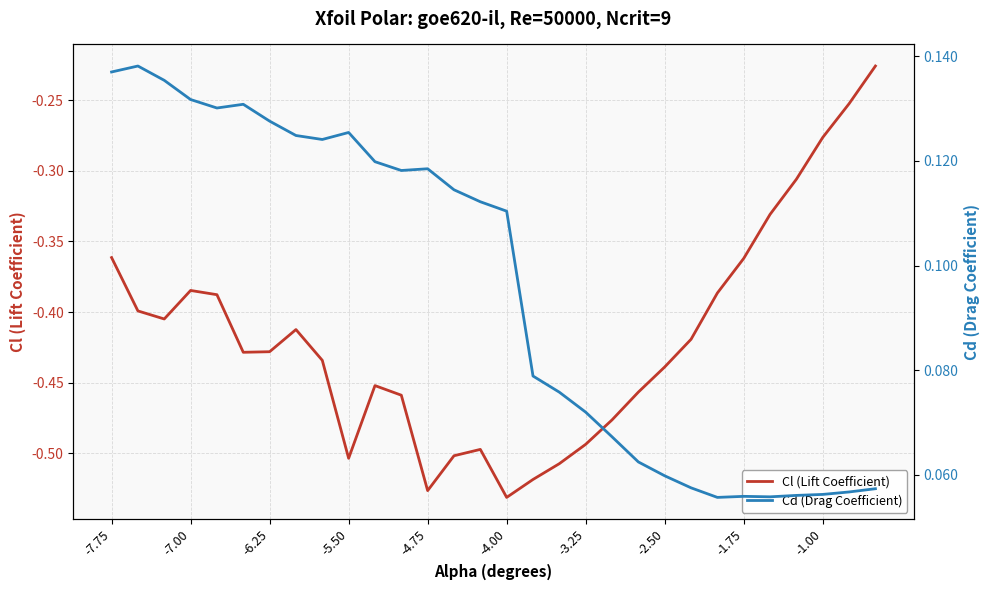

Which series has the largest total across all categories?

Cd (Drag Coefficient)